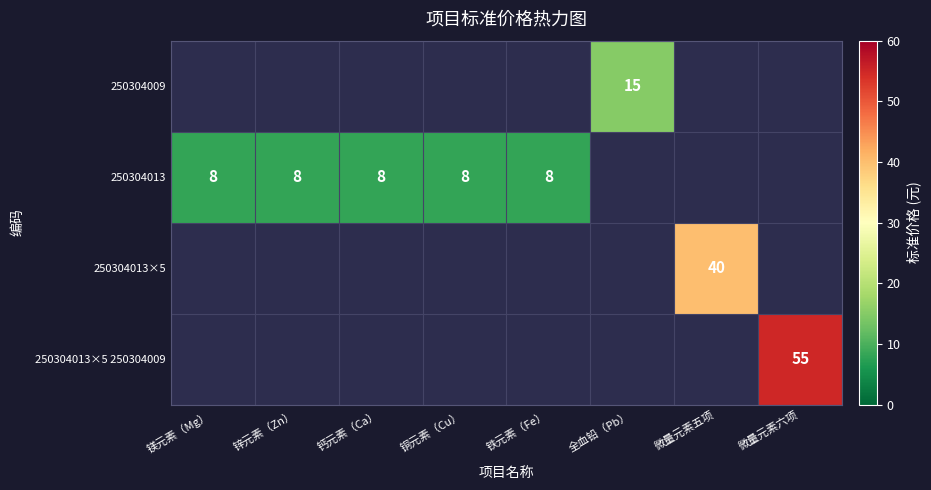

The value of 250304013 at 钙元素（Ca） is 12. True or false?

False